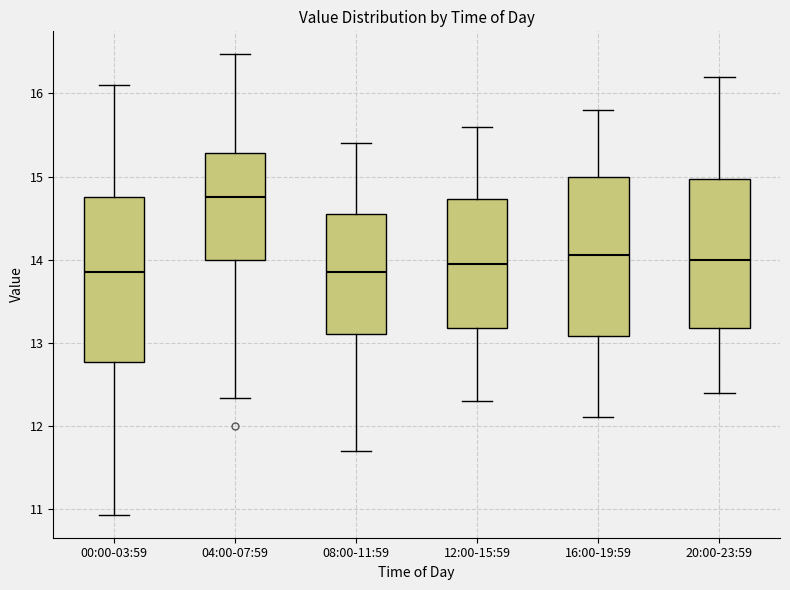

Reading left to right, read every box against the y-axis: the position of its median line, the range the box covers, and the ends of its whiskers. The values are not printed on the chart, so give them approximately, as read against the axis.

00:00-03:59: median 13.9, box 12.8 to 14.8, whiskers 10.9 to 16.1
04:00-07:59: median 14.8, box 14.0 to 15.3, whiskers 12.3 to 16.5
08:00-11:59: median 13.9, box 13.1 to 14.6, whiskers 11.7 to 15.4
12:00-15:59: median 14.0, box 13.2 to 14.7, whiskers 12.3 to 15.6
16:00-19:59: median 14.1, box 13.1 to 15.0, whiskers 12.1 to 15.8
20:00-23:59: median 14.0, box 13.2 to 15.0, whiskers 12.4 to 16.2